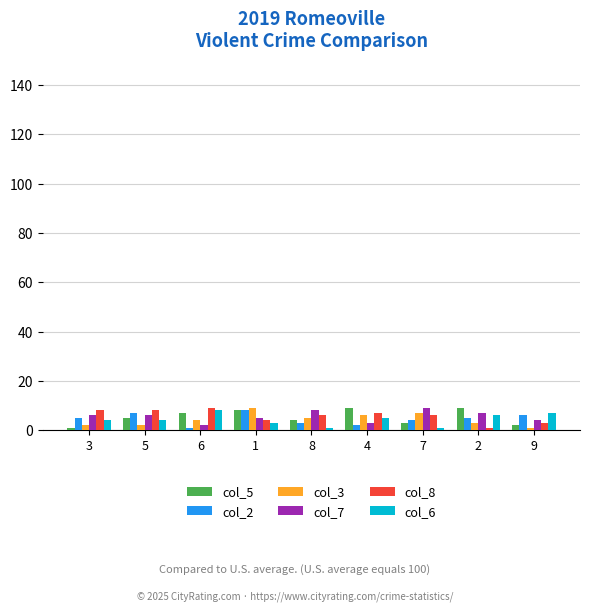

Reading left to right, transcribe all the data shown in this chart.

col_5: 1	5	7	8	4	9	3	9	2
col_2: 5	7	1	8	3	2	4	5	6
col_3: 2	2	4	9	5	6	7	3	1
col_7: 6	6	2	5	8	3	9	7	4
col_8: 8	8	9	4	6	7	6	1	3
col_6: 4	4	8	3	1	5	1	6	7